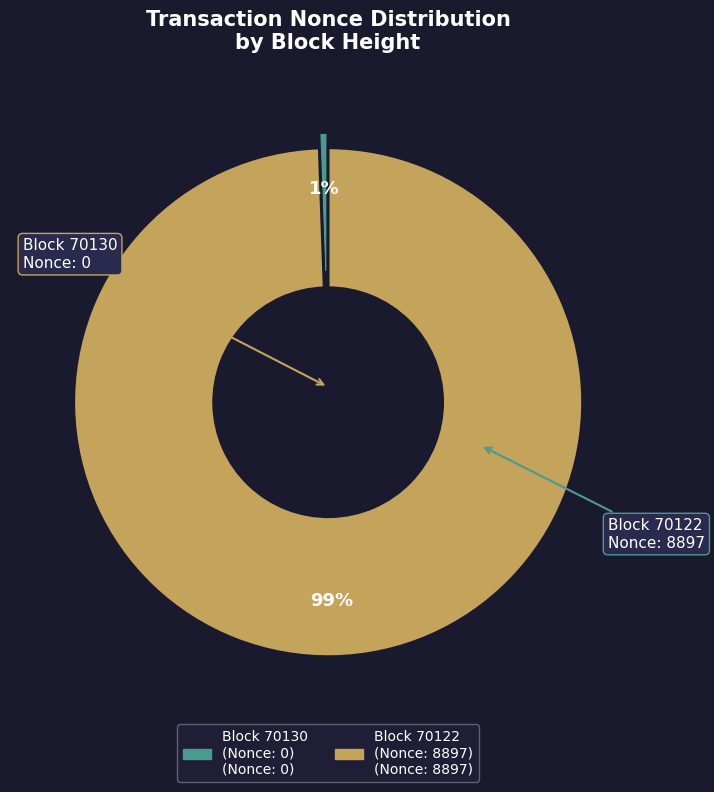

To the nearest percent, what is the average slice percentage?

50%